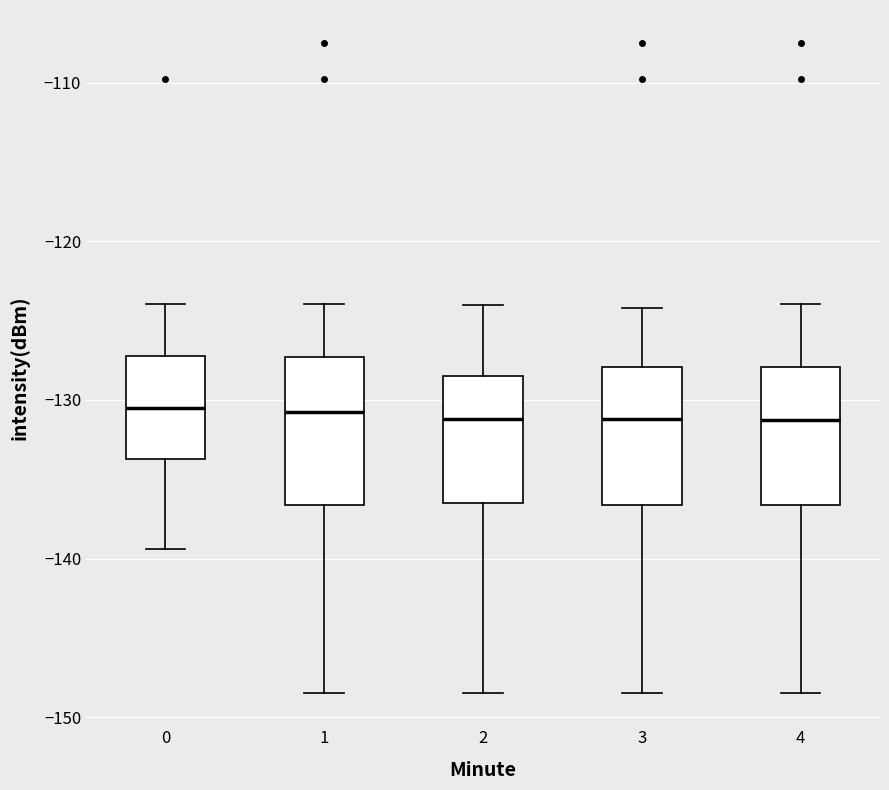

Reading left to right, read every box against the y-axis: the position of its median line, the range the box covers, and the ends of its whiskers. The values are not printed on the chart, so give them approximately, as read against the axis.

0: median -131, box -134 to -127, whiskers -139 to -124
1: median -131, box -137 to -127, whiskers -148 to -124
2: median -131, box -137 to -128, whiskers -148 to -124
3: median -131, box -137 to -128, whiskers -148 to -124
4: median -131, box -137 to -128, whiskers -148 to -124